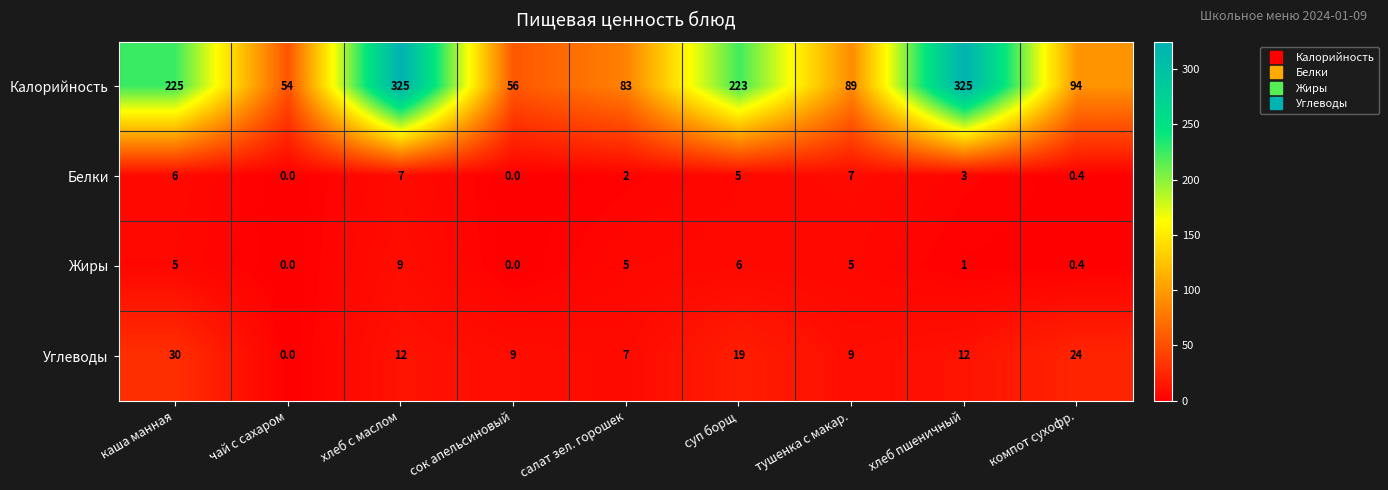

At which label does Углеводы first exceed 12?

каша манная